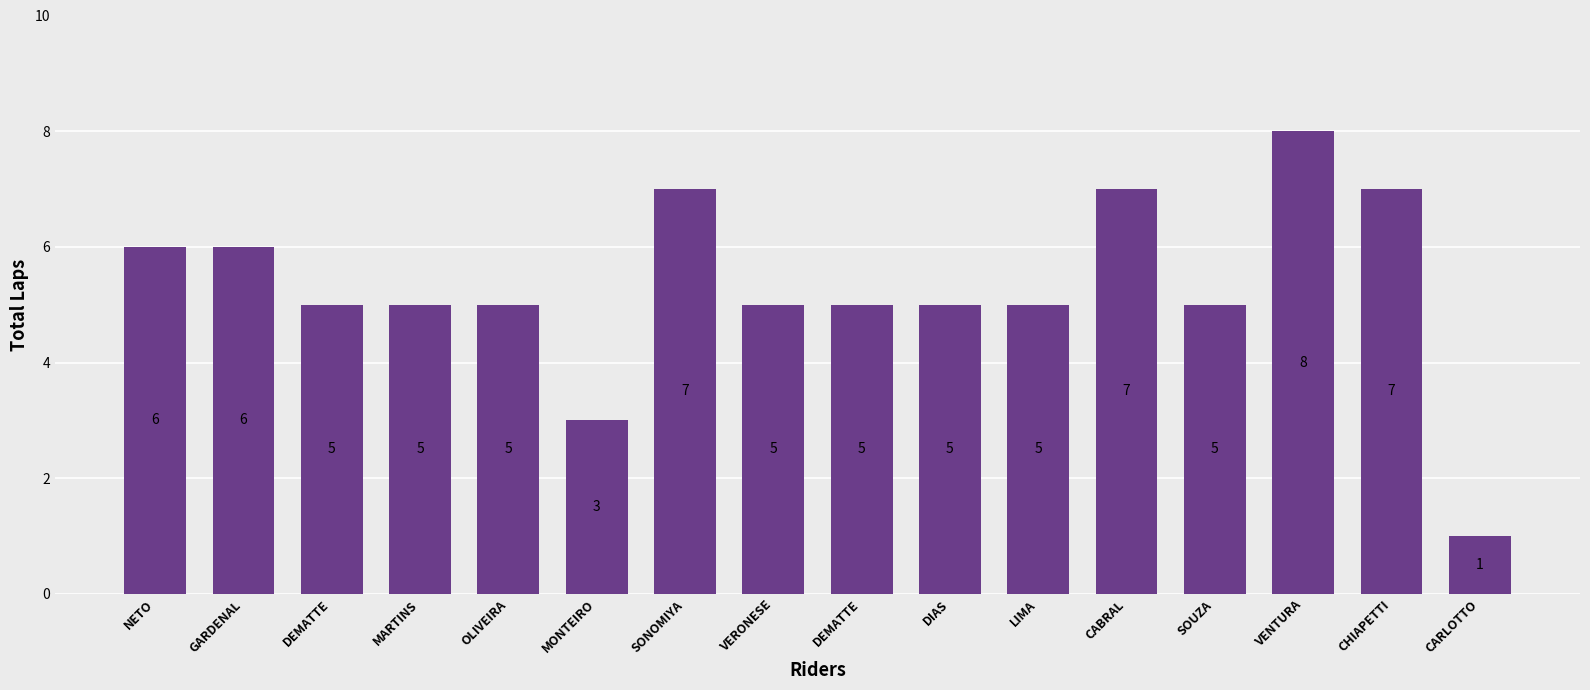

Where is the data nearest to the value 4?

DEMATTE